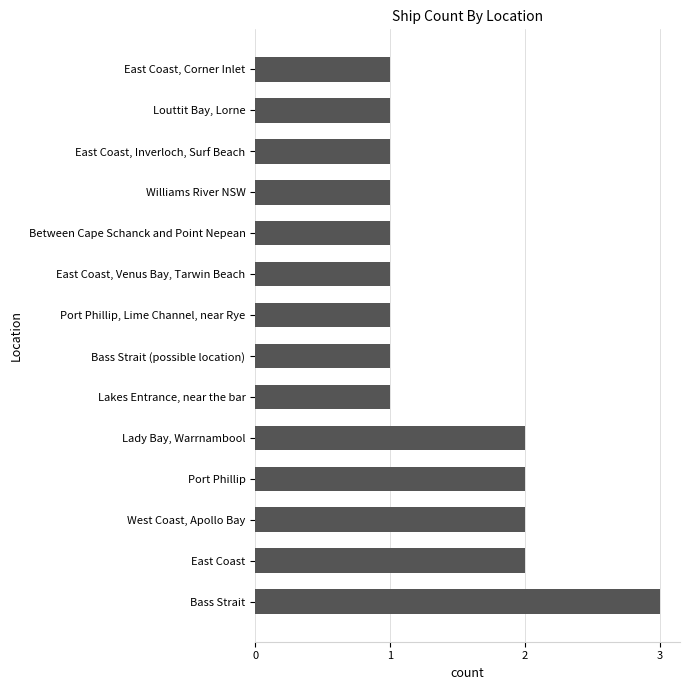

Approximately how many times larger is the value at East Coast, Corner Inlet compared to Port Phillip?

0.5